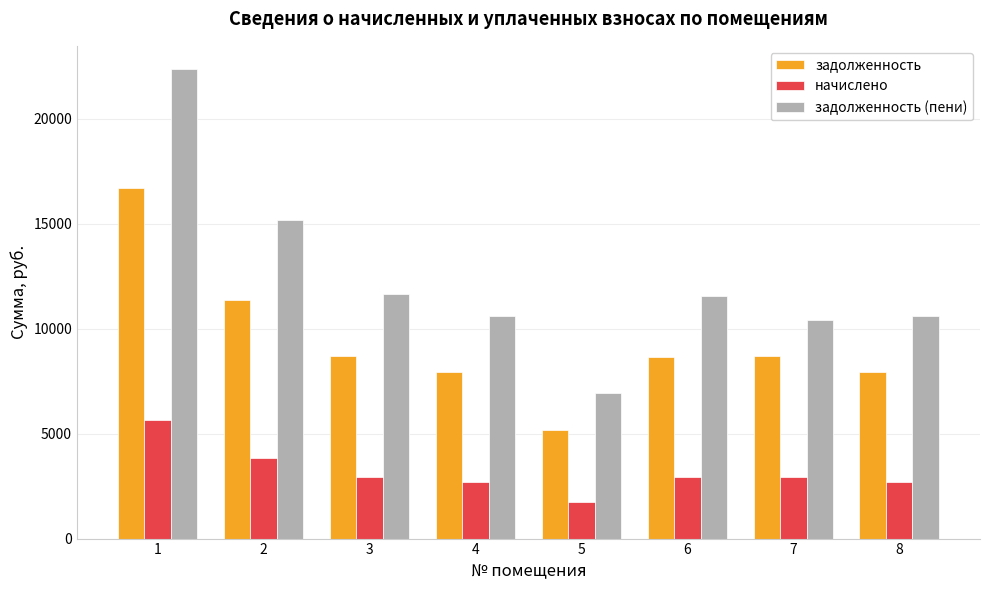

List the series in order of their overall mean, lowest first.

начислено, задолженность, задолженность (пени)